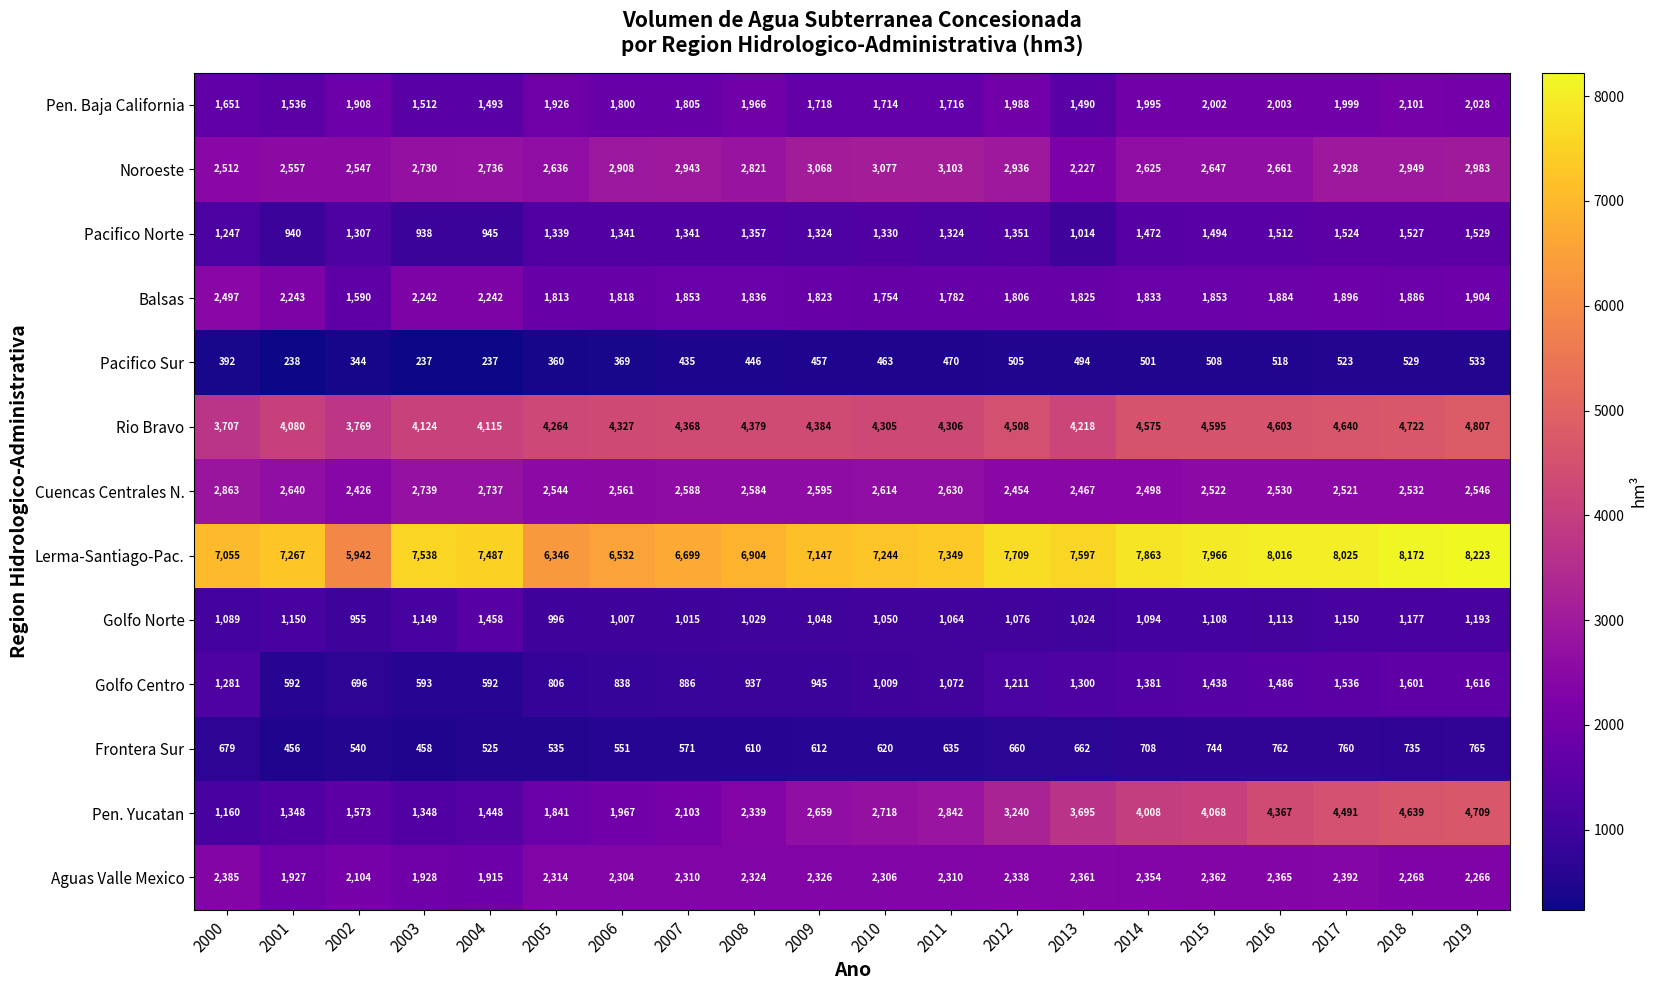

What is the spread (max minus min) of values at 2016?

7498